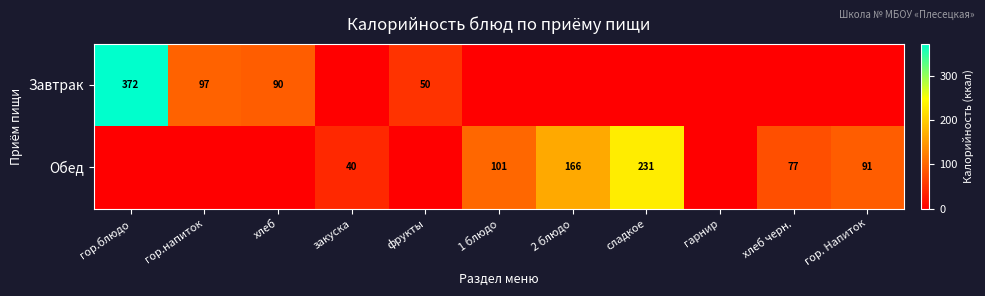

Is the value of Завтрак at фрукты greater than the value of Обед at 2 блюдо?

No